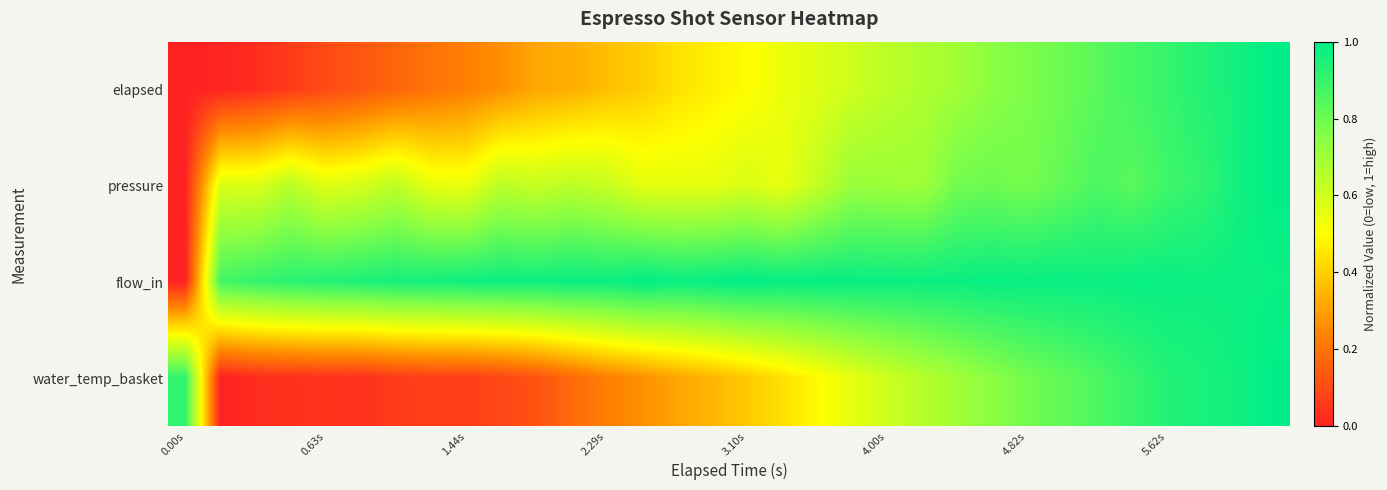

At how many categories does at least one series exceed 0?

32